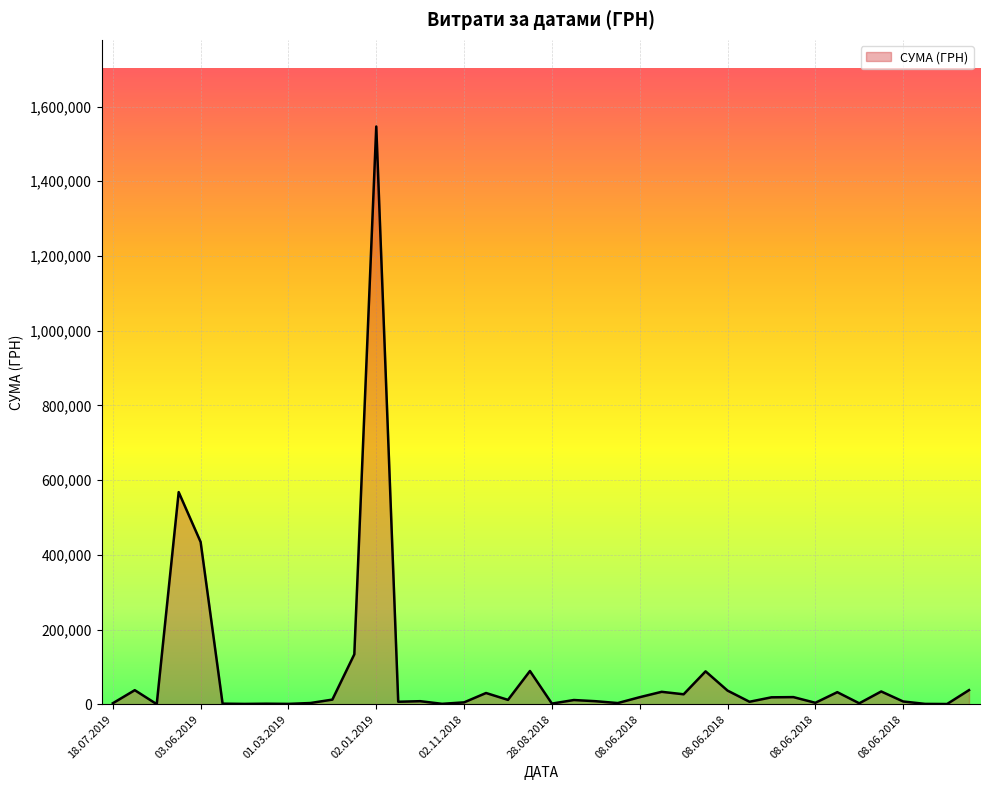

What is the difference between the maximum and minimum values?

1546166.2